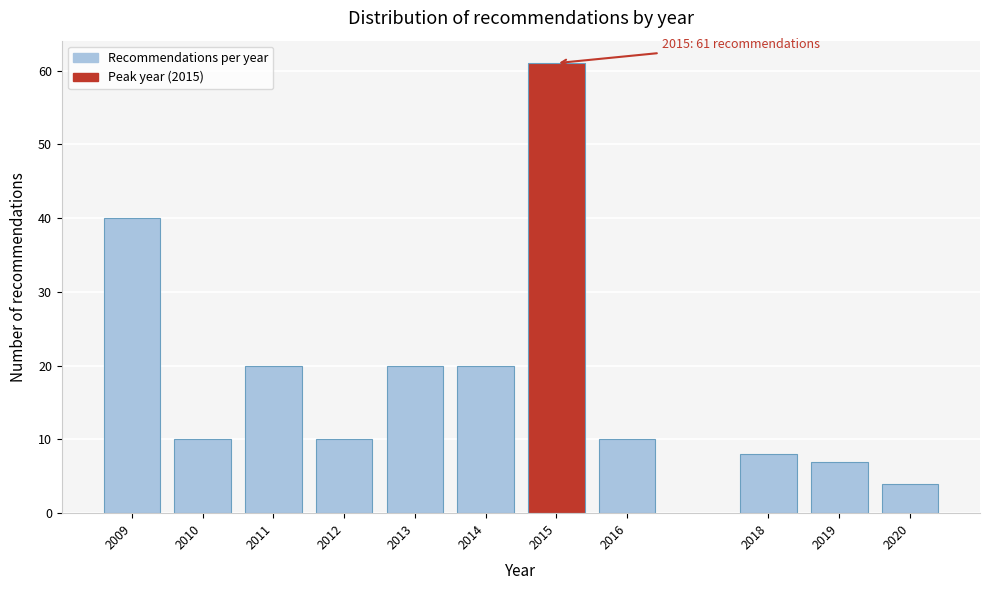

Reading left to right, what are all the values shown in this chart?

2009=40	2010=10	2011=20	2012=10	2013=20	2014=20	2015=61	2016=10	2018=8	2019=7	2020=4